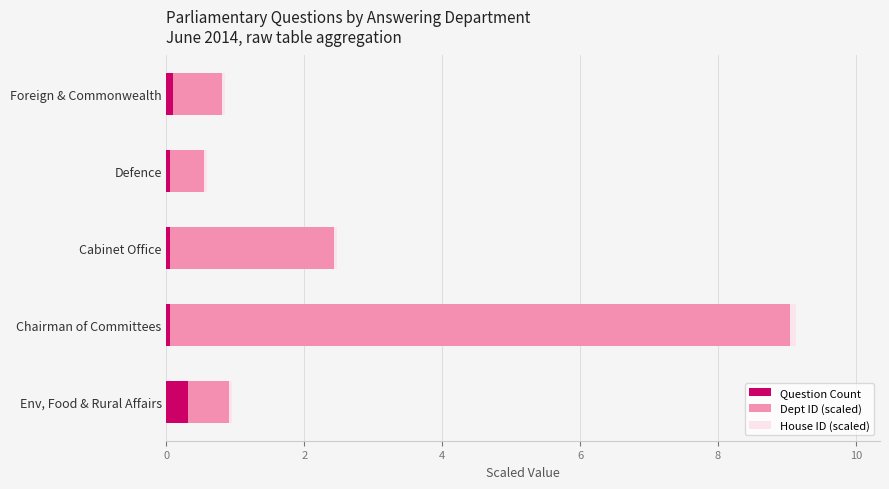

At which category is the sum across all series the highest?

Chairman of Committees